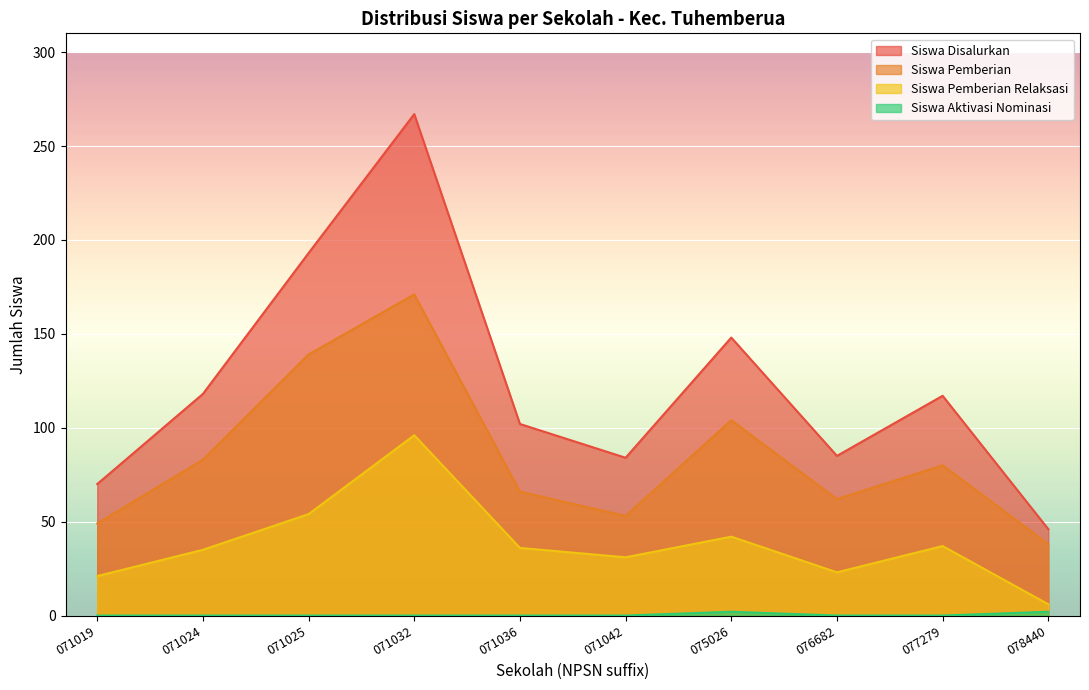

How many data points in Siswa Pemberian are less than 80?

5